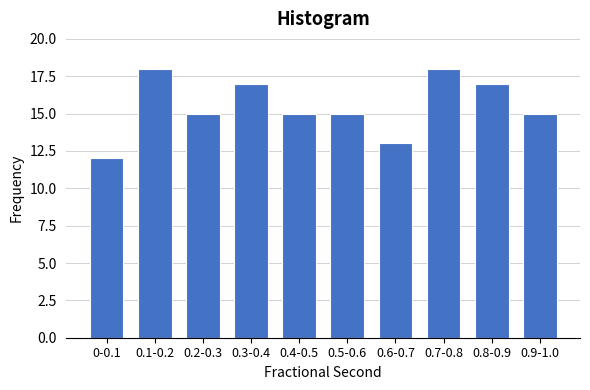

Reading left to right, list all the values displayed in this chart.

12	18	15	17	15	15	13	18	17	15